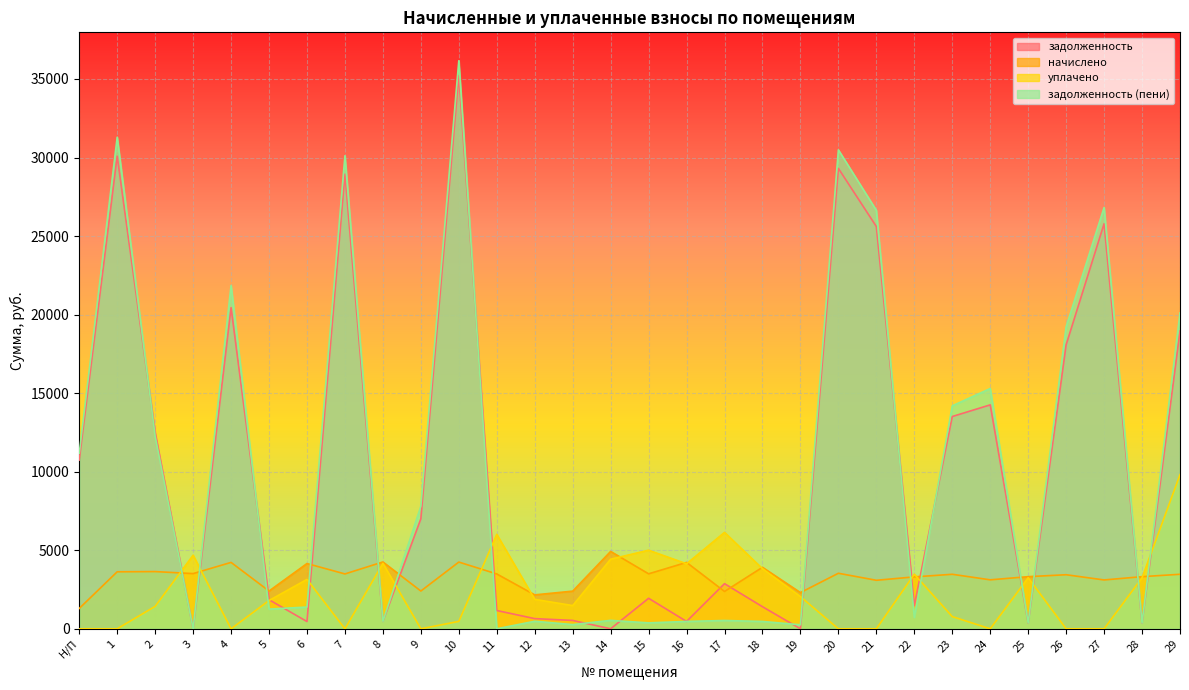

Rank the series at 27 from highest to lowest value.

задолженность (пени), задолженность, начислено, уплачено